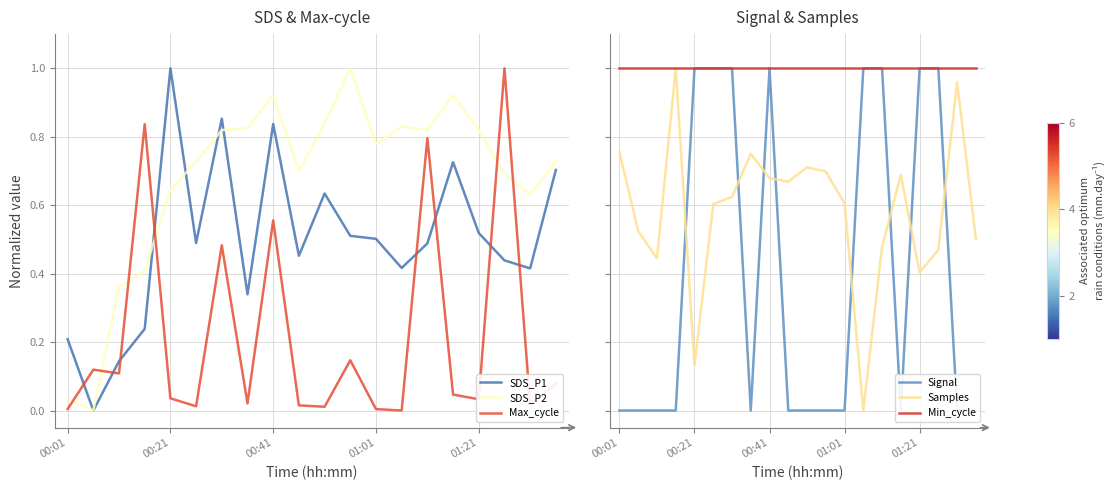

Rank the series at 00:01 from lowest to highest value.

Signal, Max_cycle, SDS_P2, SDS_P1, Samples, Min_cycle